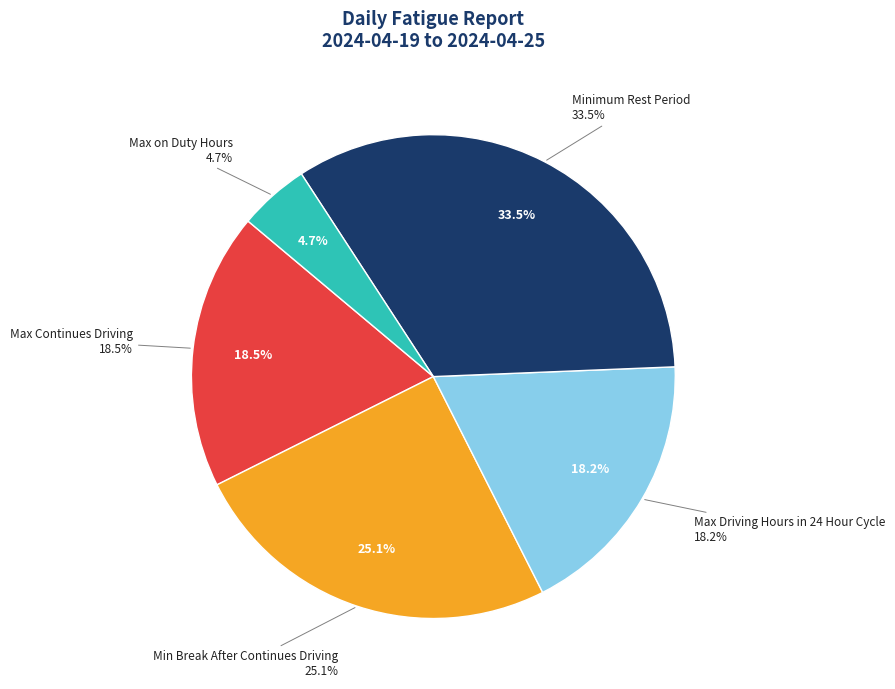

What is the smallest slice in the pie chart?

Max on Duty Hours